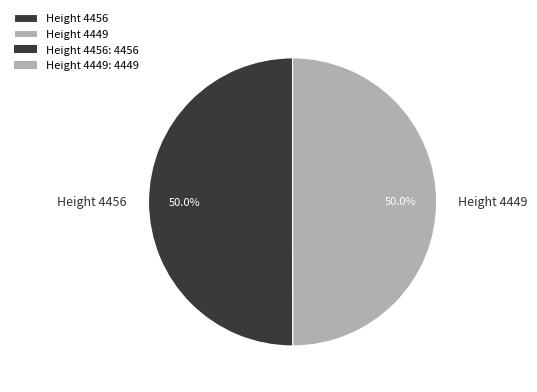

Do Height 4449 and Height 4456 together represent more than half of the pie?

Yes